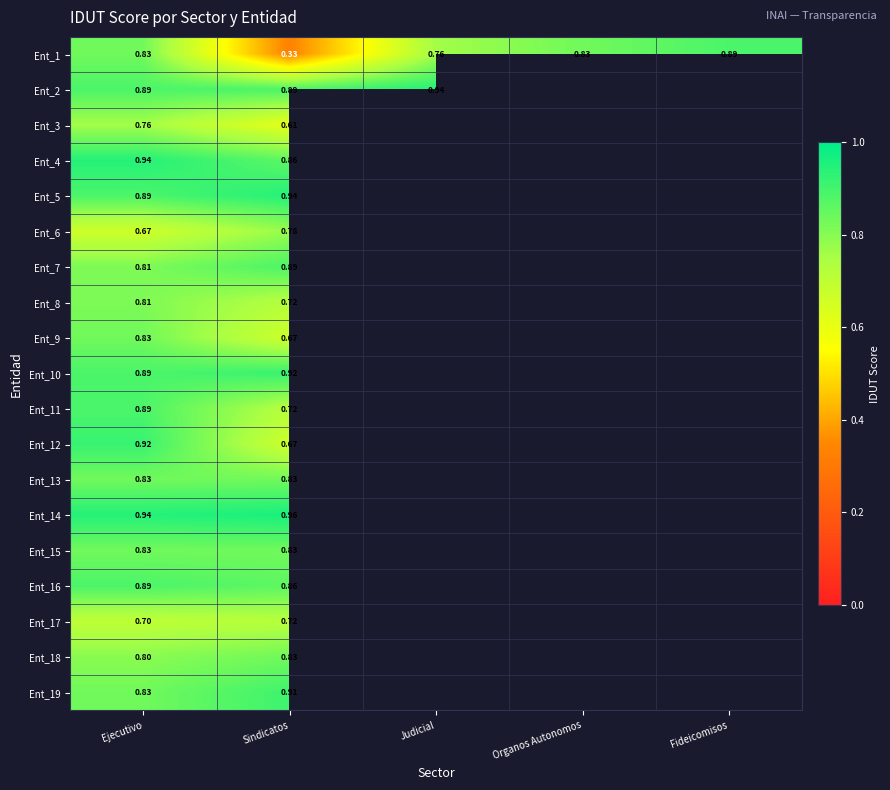

Which has a higher value, Organos Autonomos or Sindicatos?

Organos Autonomos